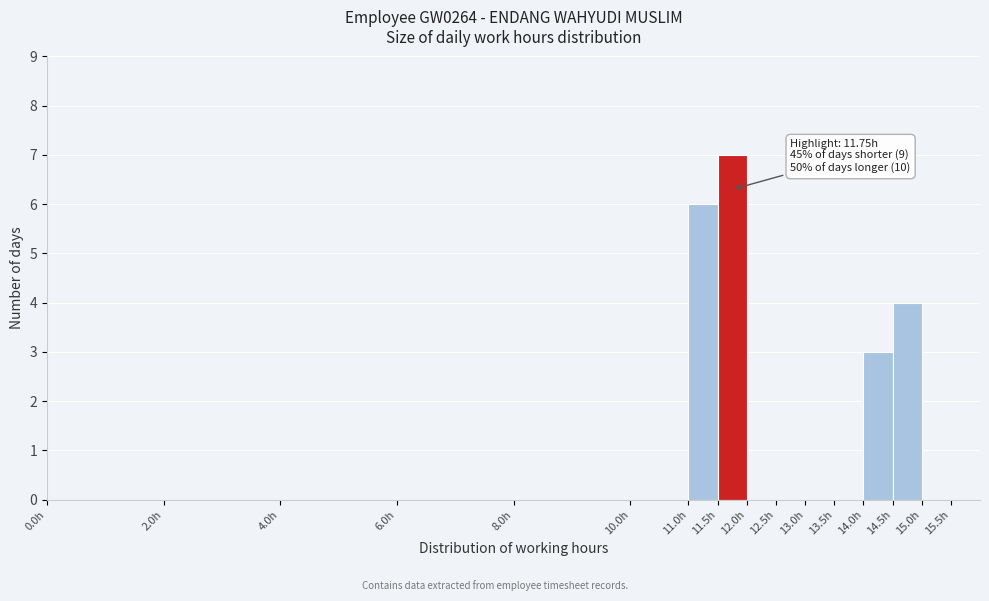

Over which range of the x-axis is the bar tallest?

11.5 to 12.0